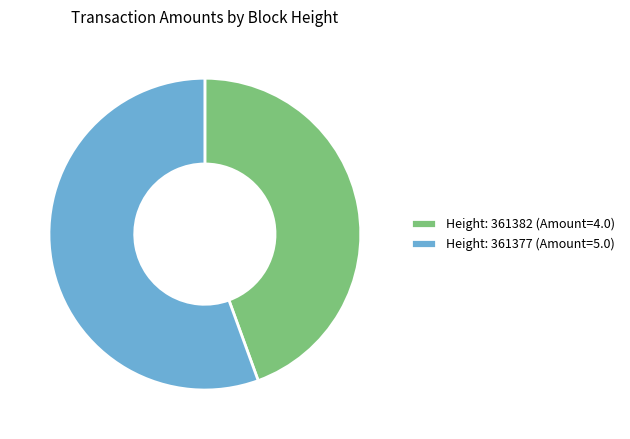

Is the sum of Height: 361382 (Amount=4.0) and Height: 361377 (Amount=5.0) greater than half?

Yes